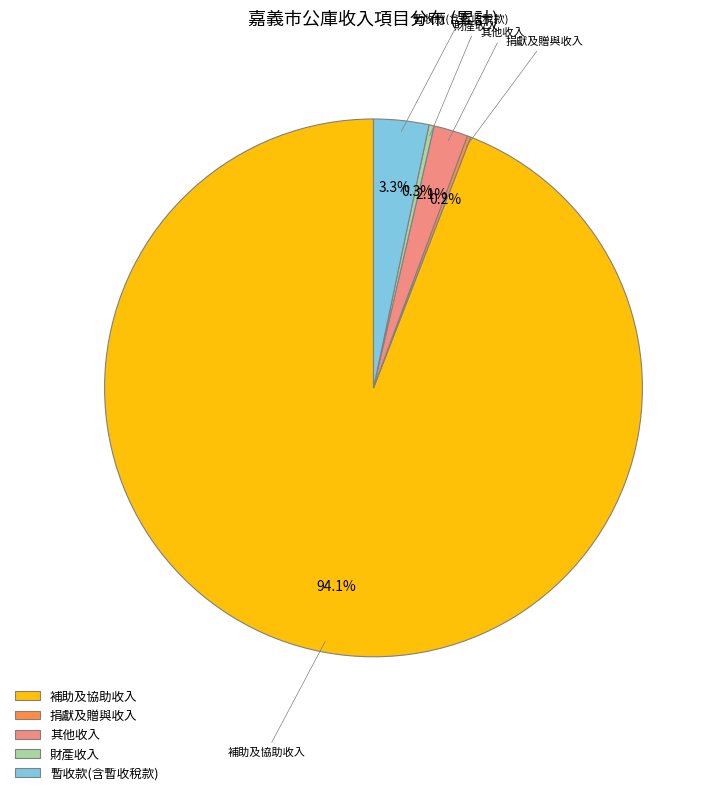

Between 補助及協助收入 and 財產收入, which is larger?

補助及協助收入